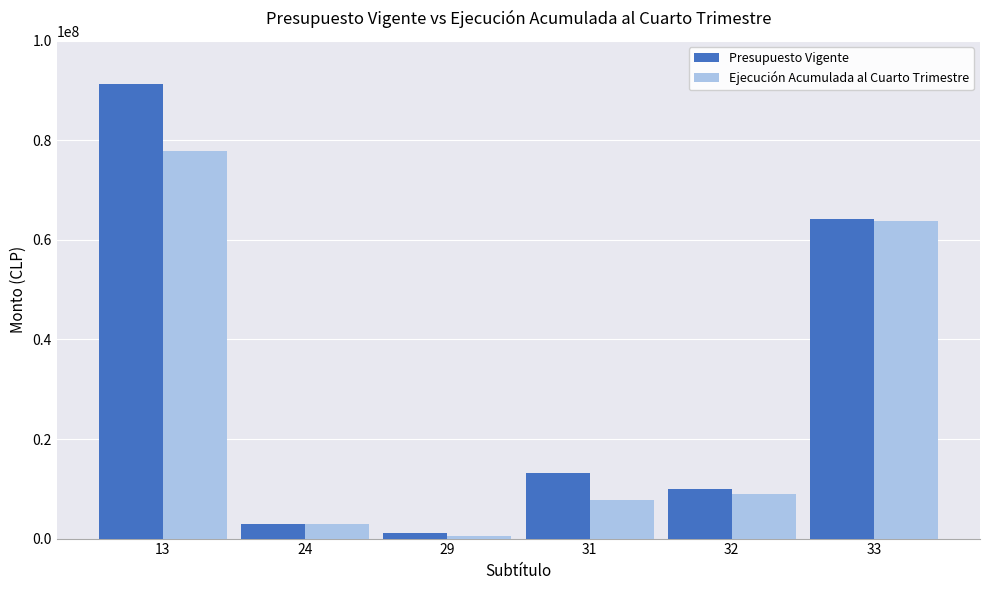

What are all the series names shown in the legend?

Presupuesto Vigente, Ejecución Acumulada al Cuarto Trimestre